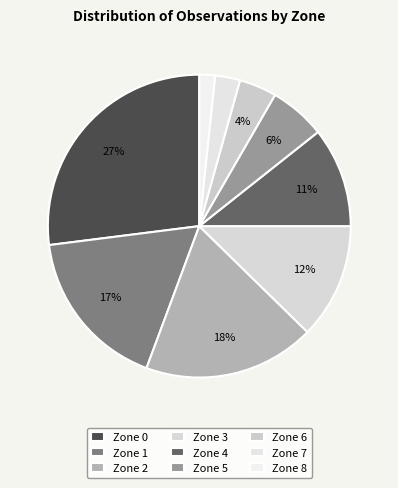

Is the sum of Zone 7 and Zone 8 greater than half?

No